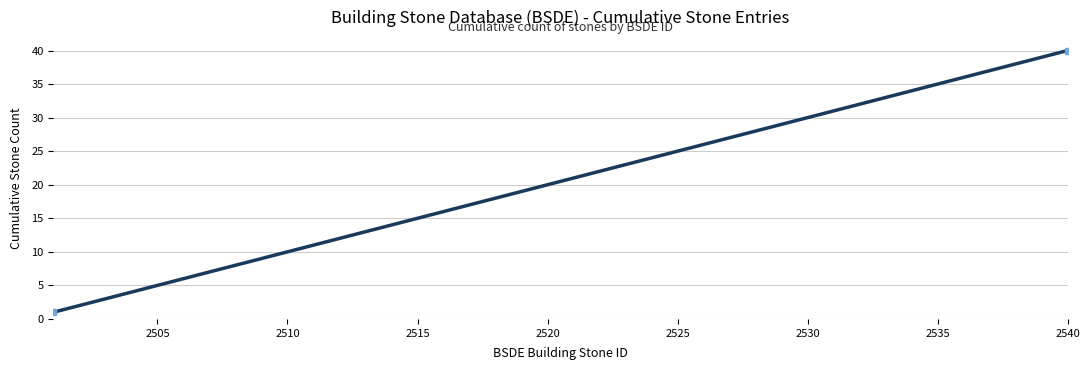

What is the difference between the maximum and minimum values?

39